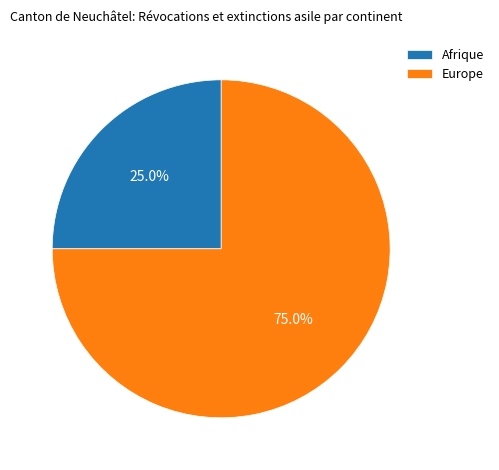

True or false: Europe accounts for 81% of the total.

False